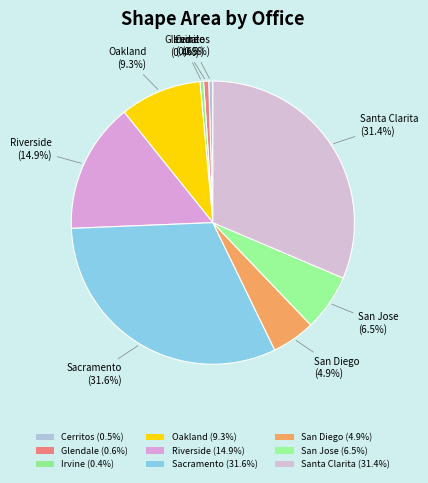

Does Riverside represent more than half of the total?

No